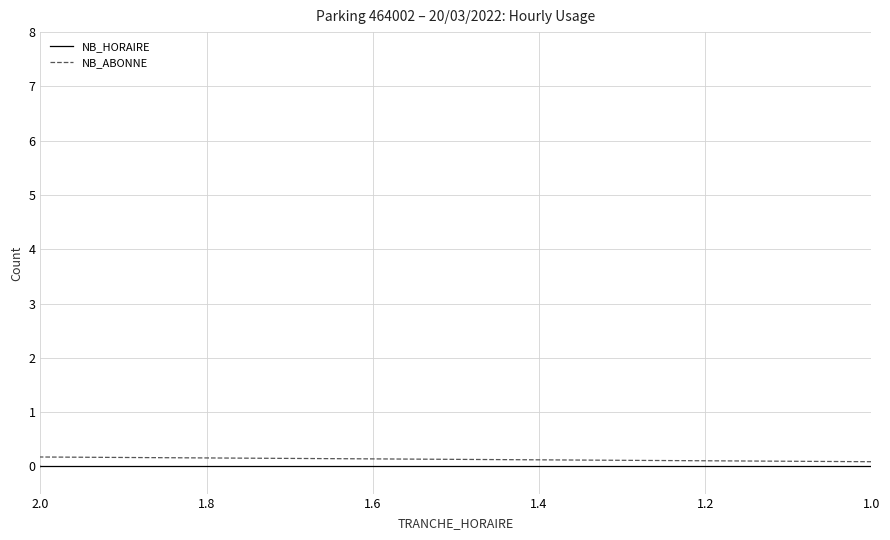

List the series in order of their overall mean, highest first.

NB_HORAIRE, NB_ABONNE